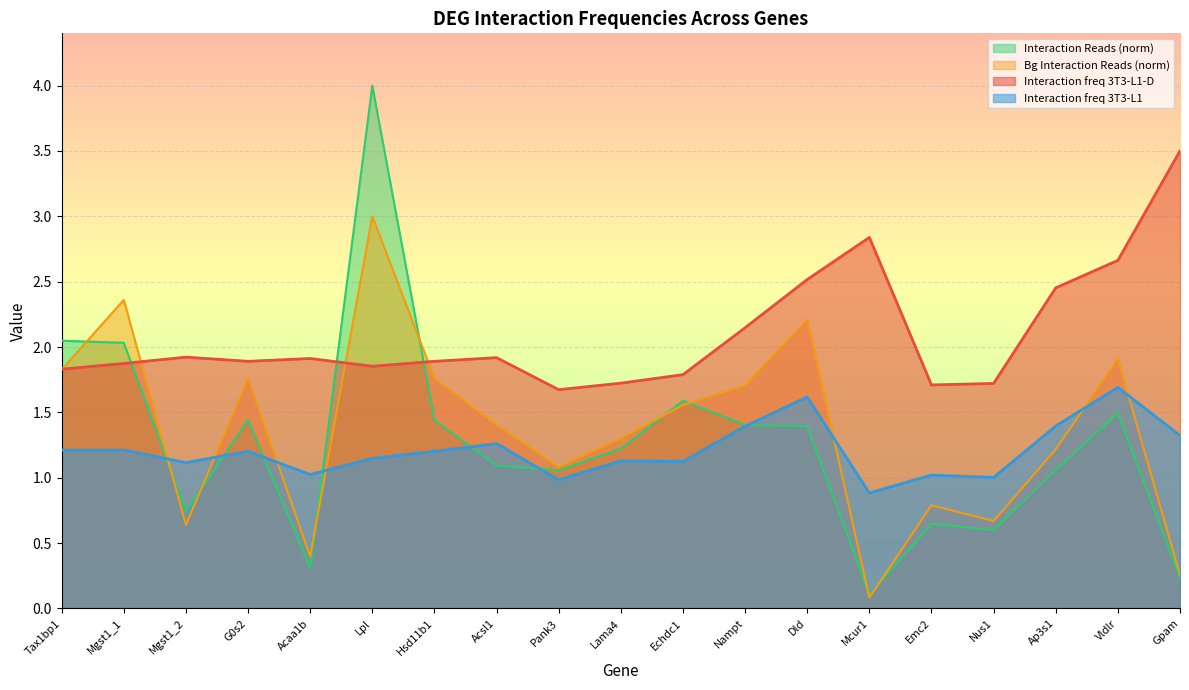

What is the maximum value for Bg Interaction Reads?

3.0